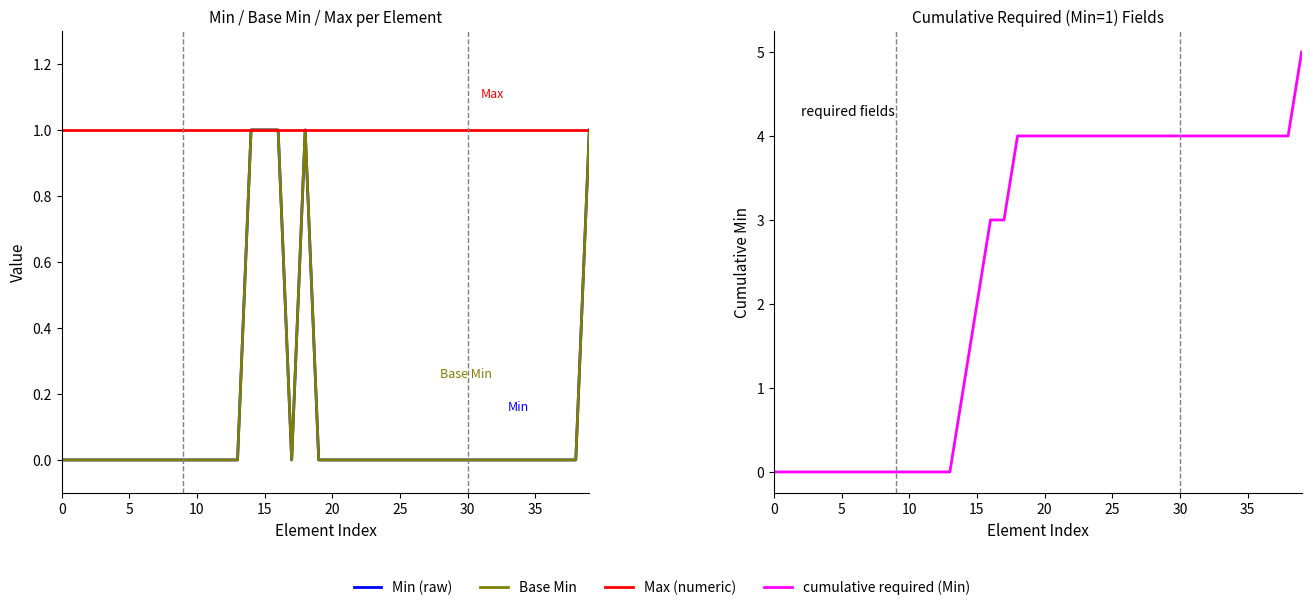

What is the sum of the Max (numeric) values at 39 and 38?

2